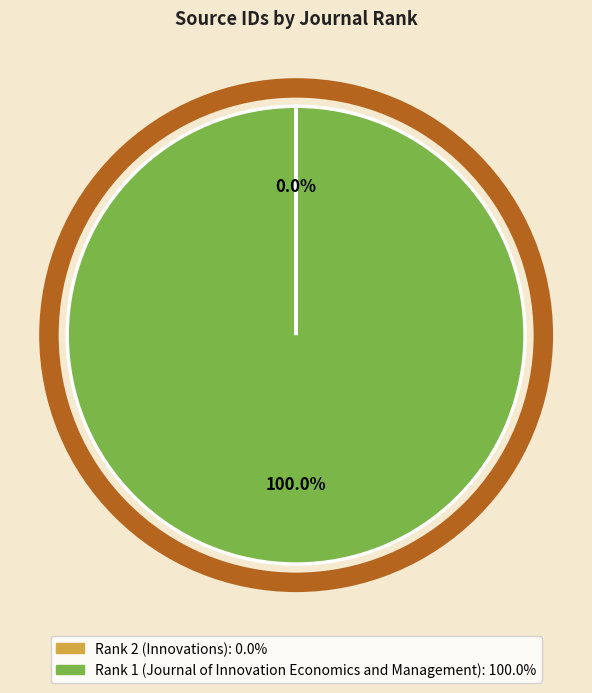

To the nearest percent, what is the average slice percentage?

50%